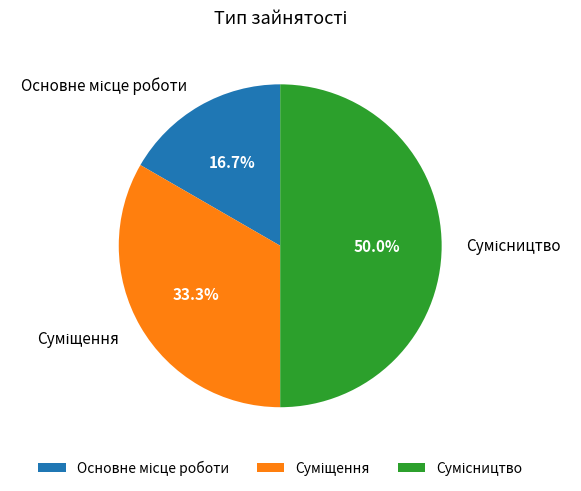

Combined, do Суміщення and Сумісництво account for over 50%?

Yes